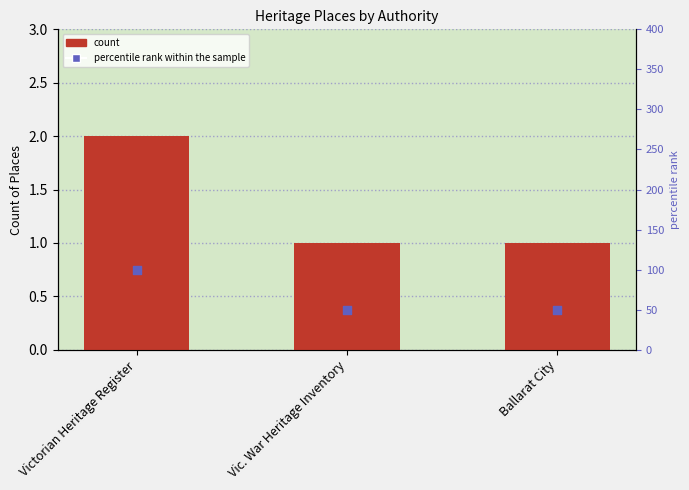

Is the value of count at Vic. War Heritage Inventory greater than the value of percentile rank within the sample at Vic. War Heritage Inventory?

No